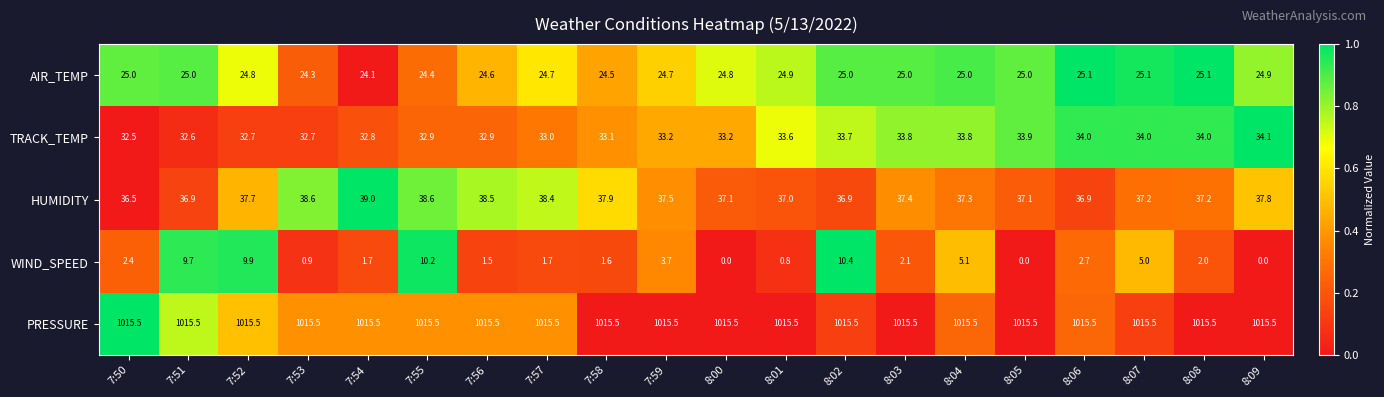

Is it true that AIR_TEMP equals 24.1 at 7:54?

True